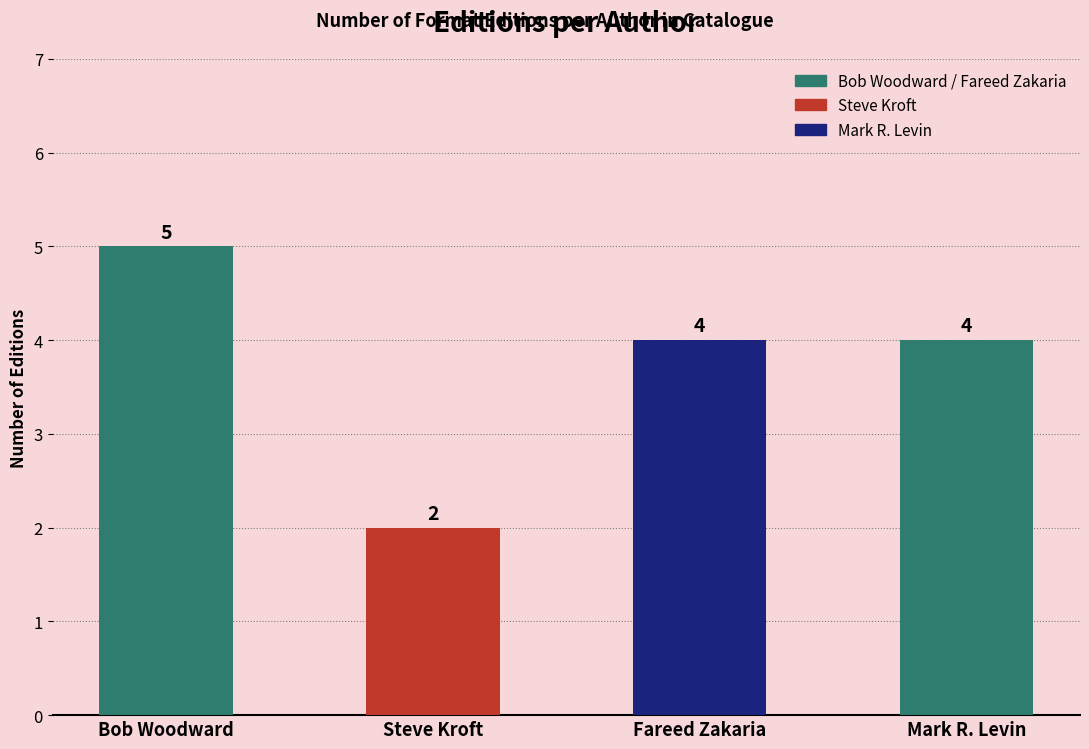

What is the value of the 3rd bar from the left?

4